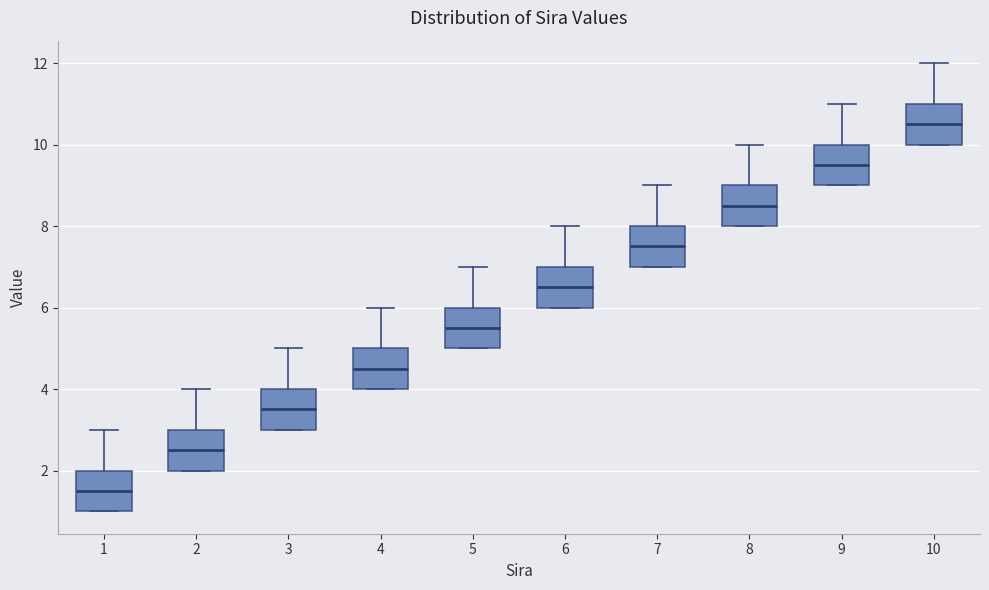

Which box's median line is the highest?

10